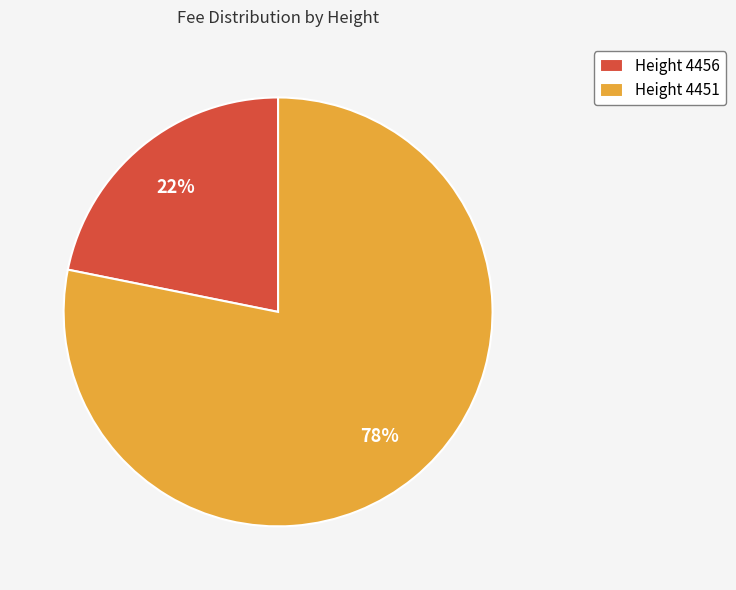

Is there a majority slice in this chart?

Yes